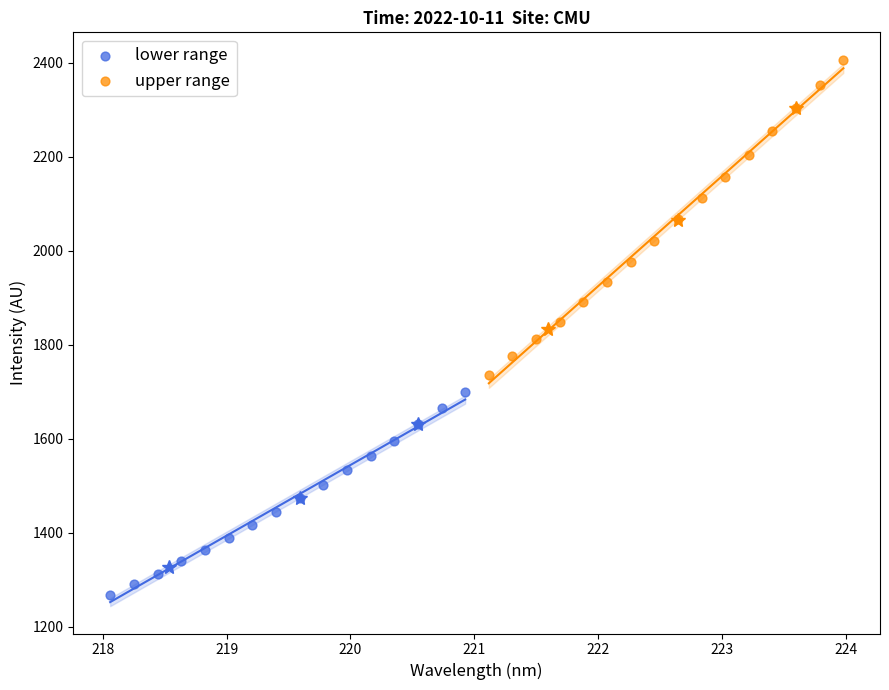

Which series contains the highest Y value?

upper range